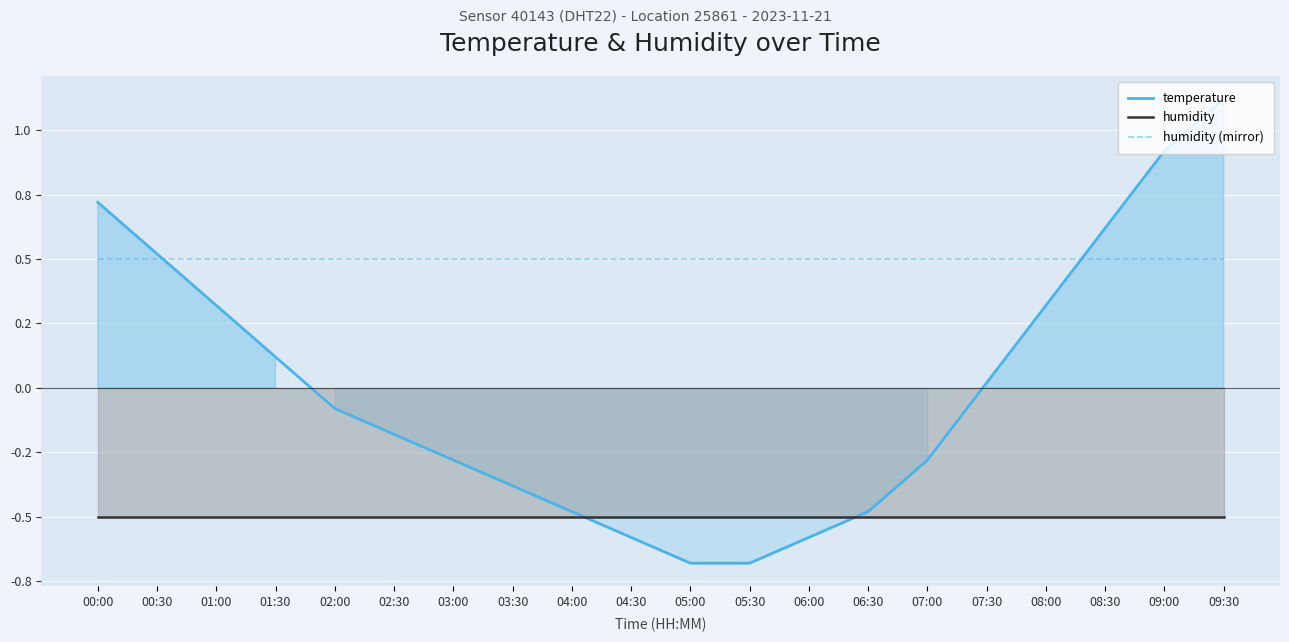

What is the sum of the humidity values at 05:30 and 01:00?

-1.0